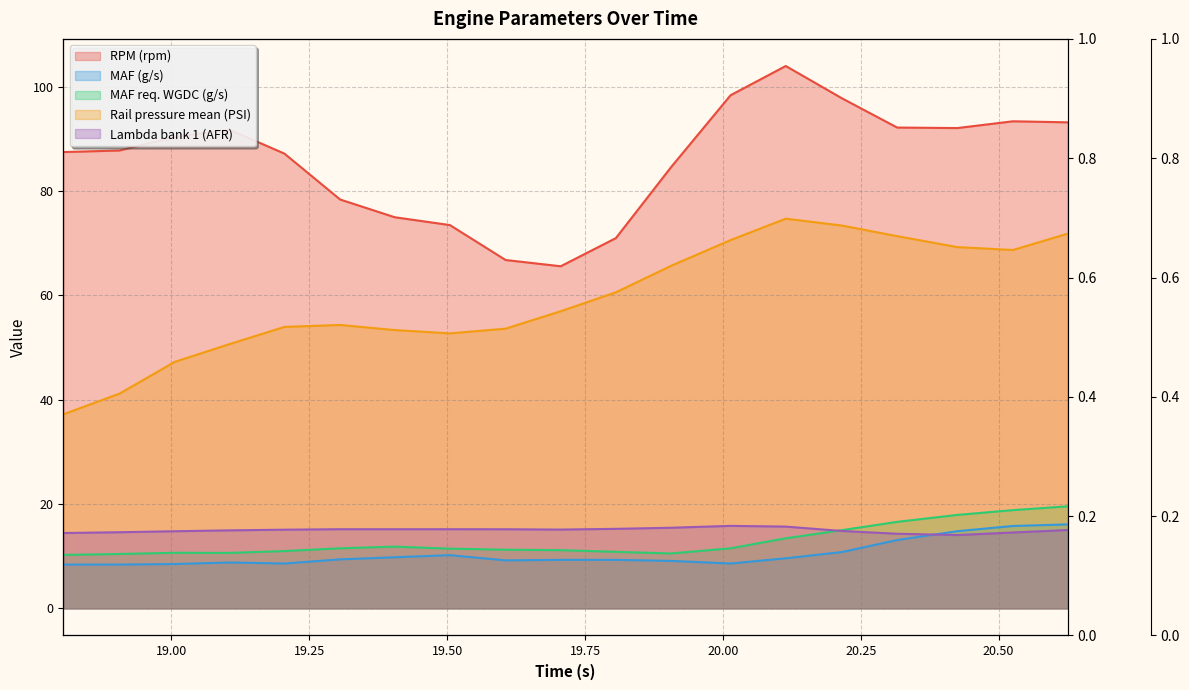

What is the maximum value shown in the chart?

104.0